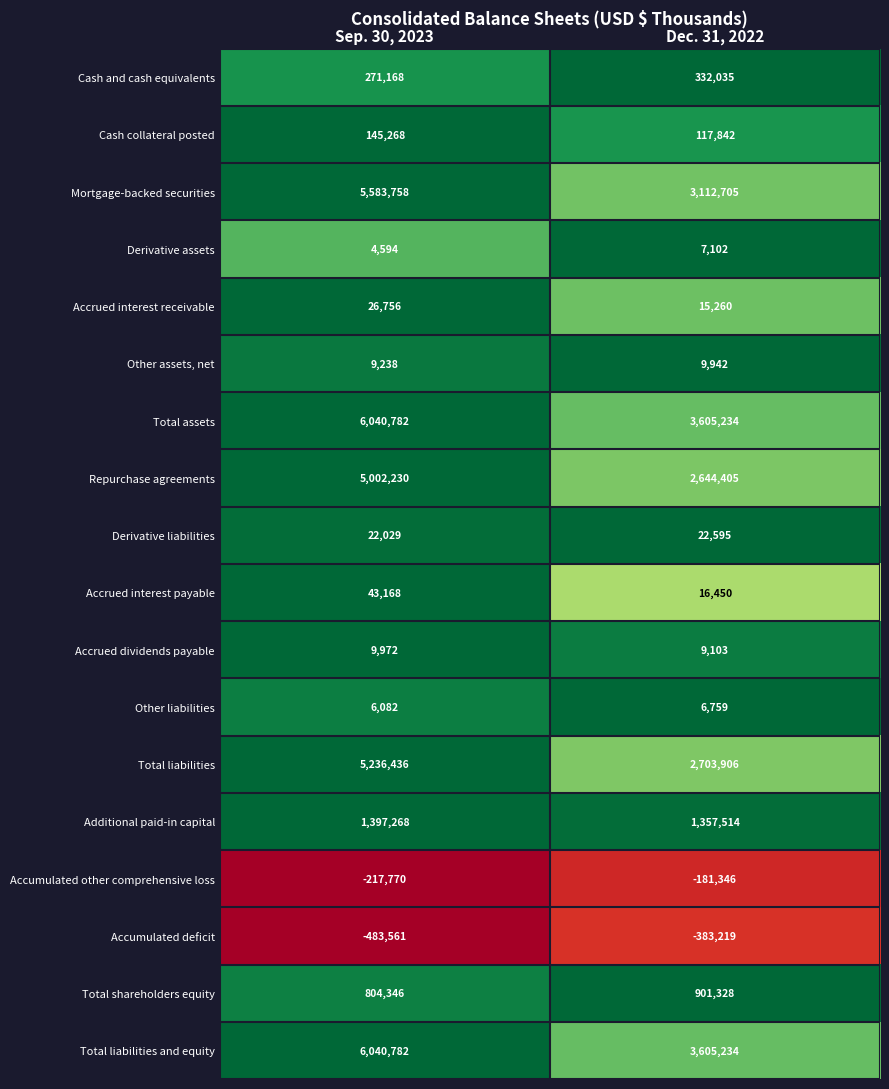

The value of Total assets at Dec. 31, 2022 is 3605234. True or false?

True